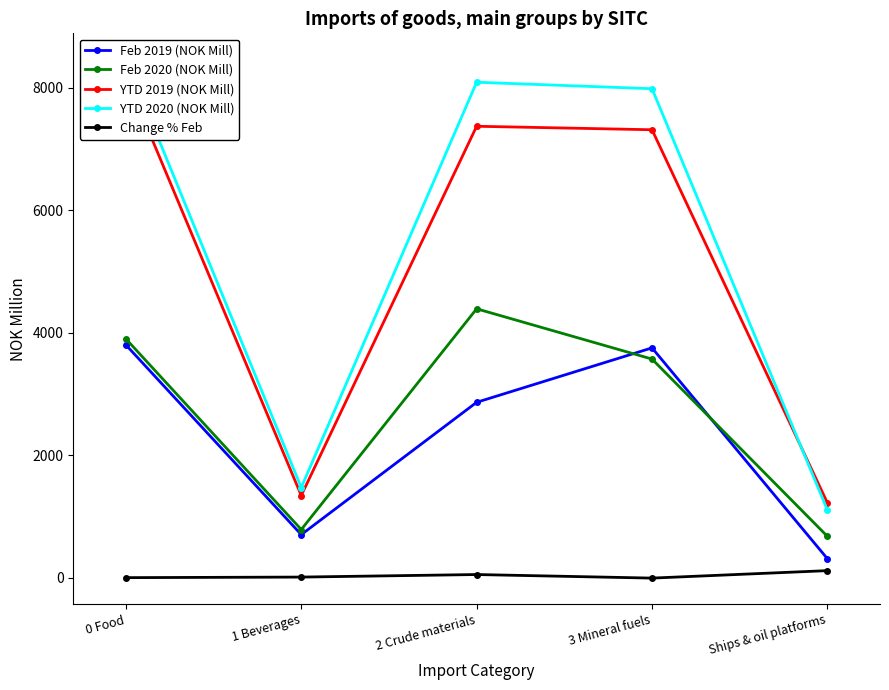

What is the spread (max minus min) of values at 1 Beverages?

1462.2